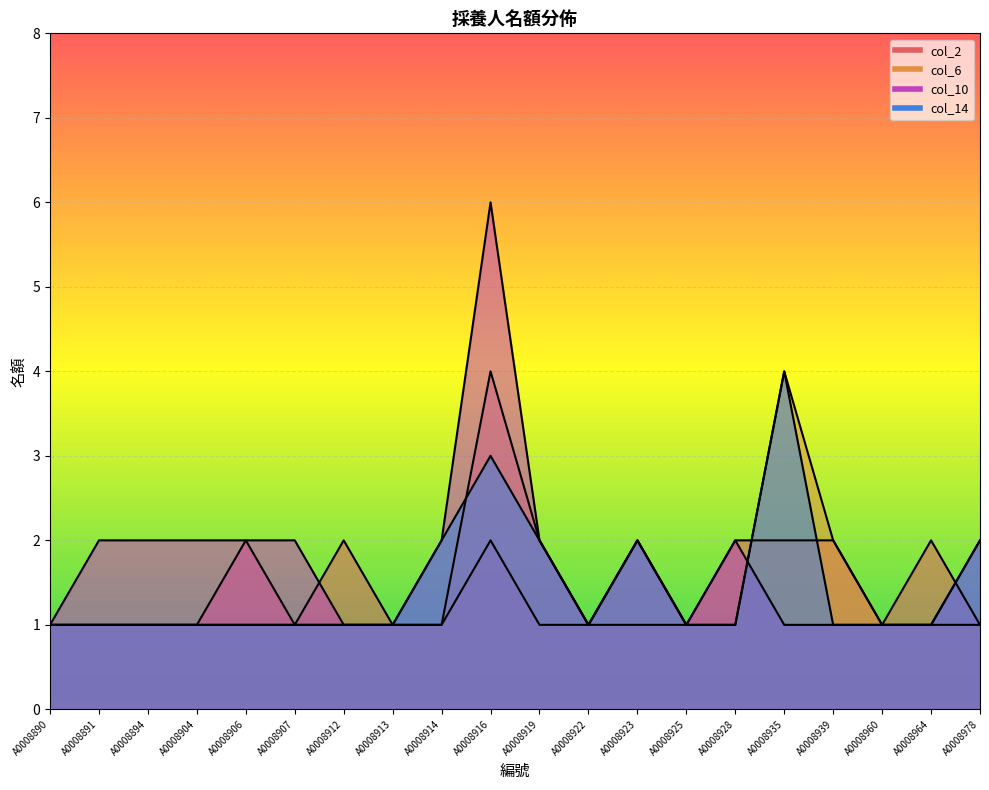

How many data points in col_2 are above 1?

7